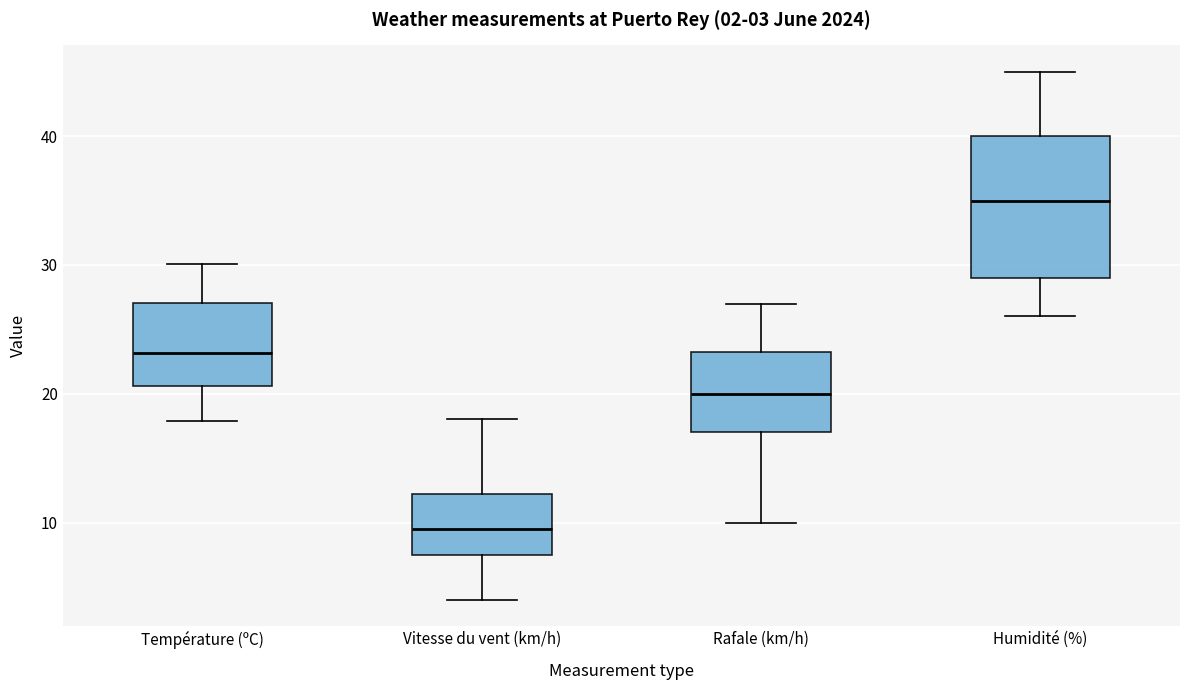

Which box has the lowest median line?

Vitesse du vent (km/h)